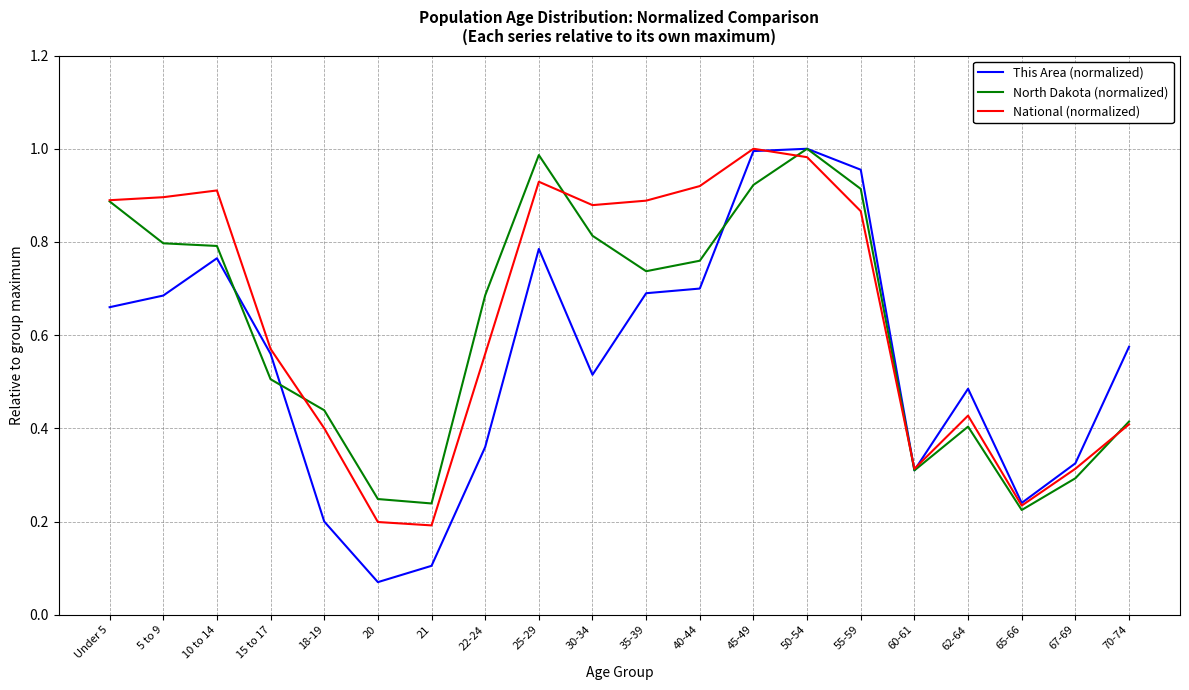

What position from the right is 25-29?

12